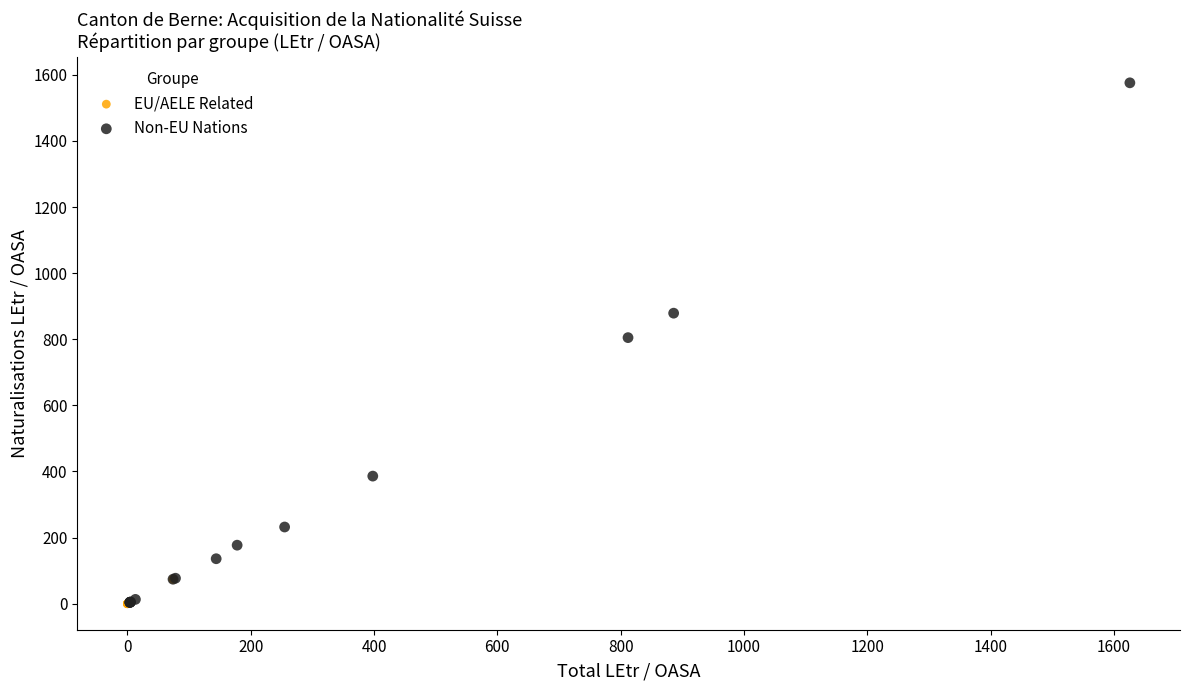

Which series reaches the maximum Y coordinate?

Non-EU Nations